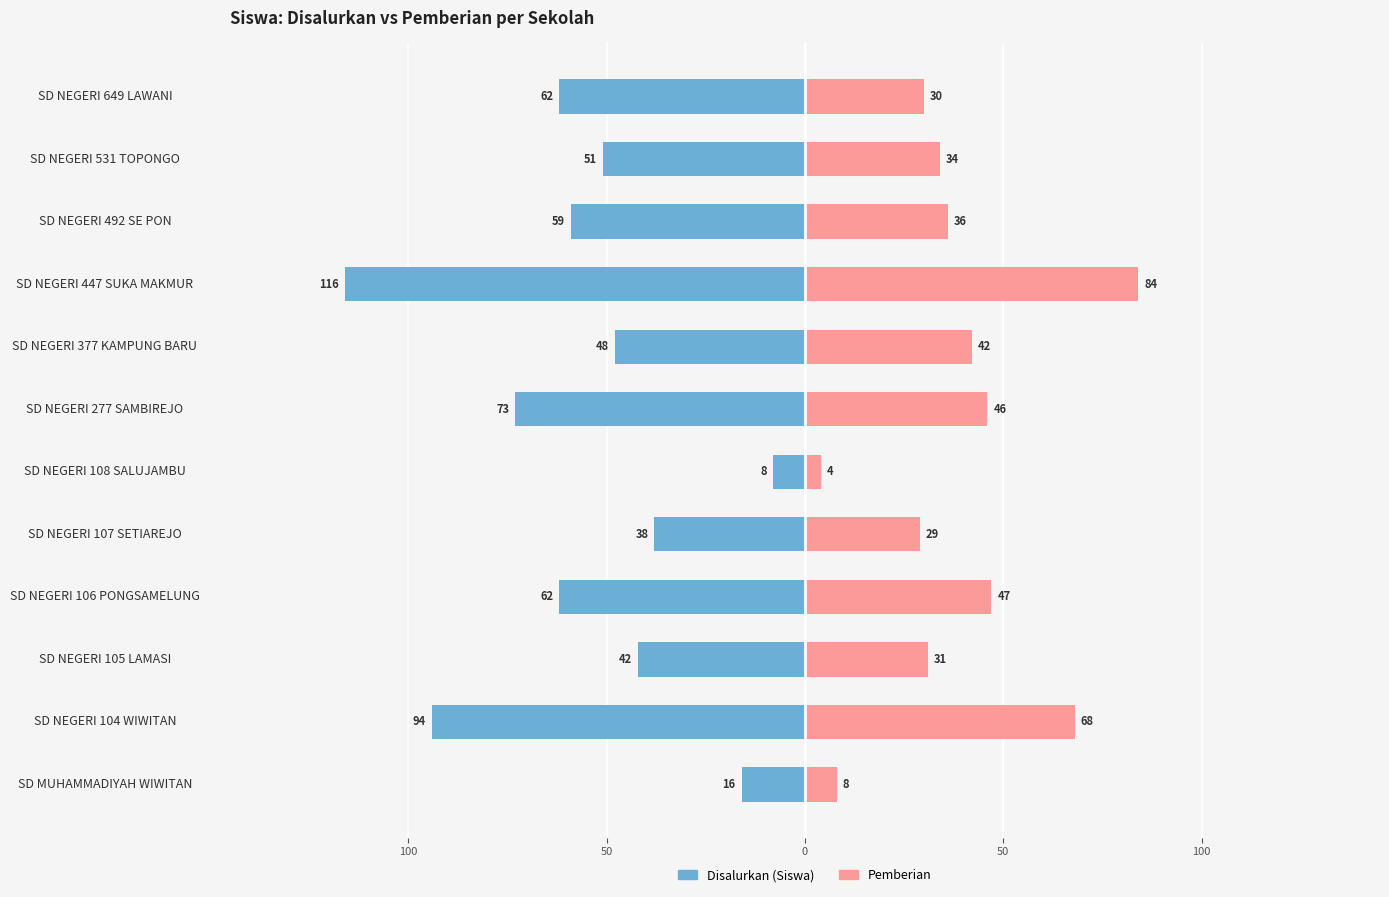

What is the difference between the maximum and minimum values in the Disalurkan (Siswa) series?

108